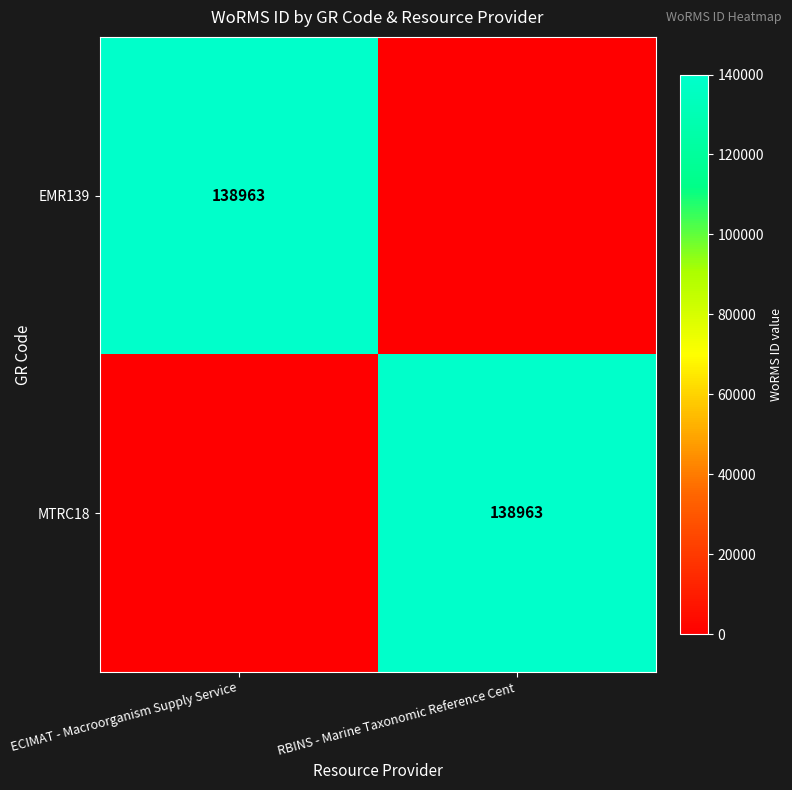

Is it true that EMR139 equals 221302 at ECIMAT - Macroorganism Supply Service?

False